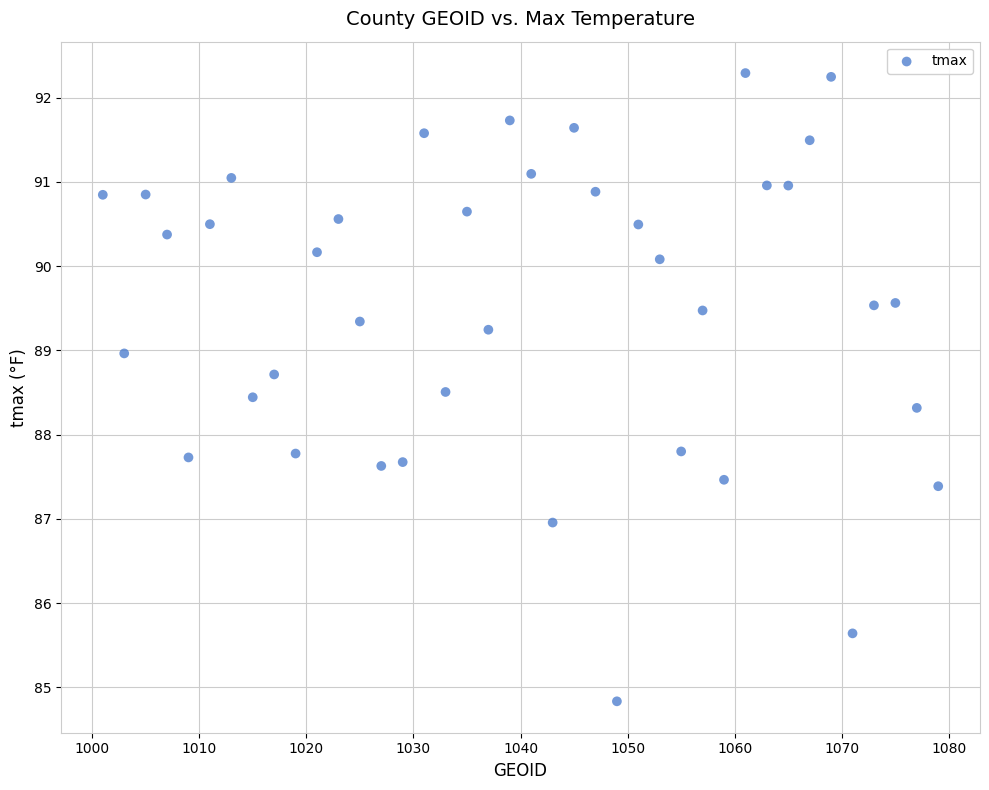

What is the range of X values (max minus min)?

78.0